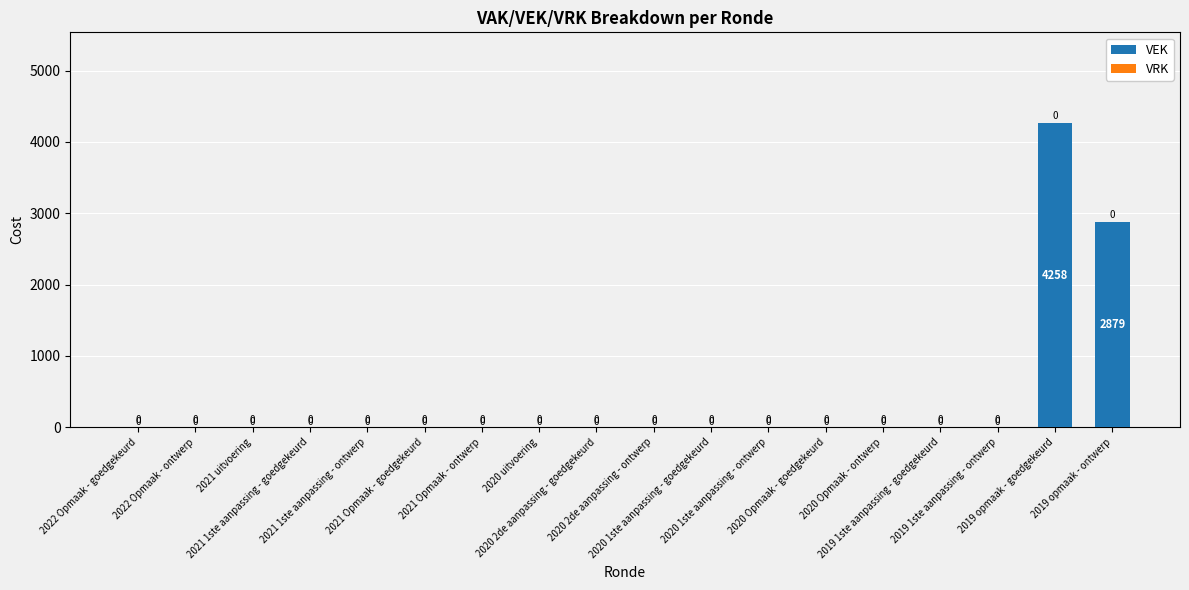

How many data points are above 0?

2